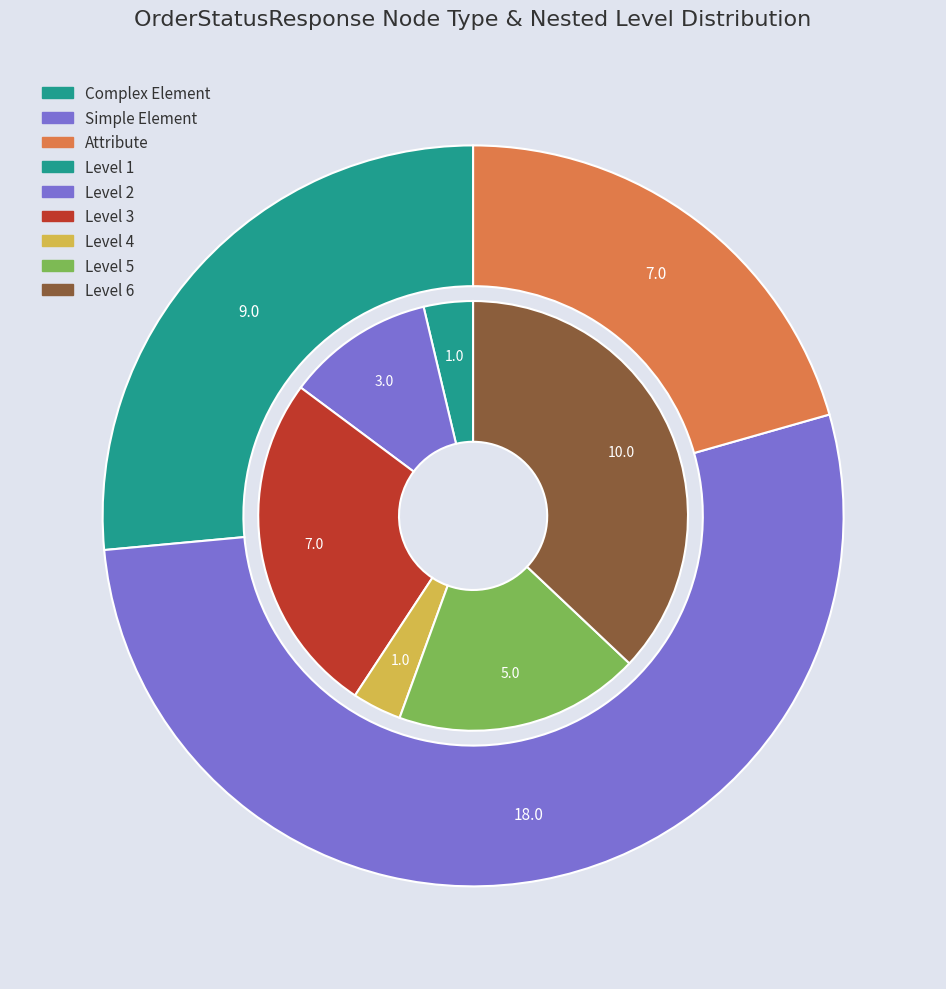

Which category has the smallest portion of the pie?

Attribute